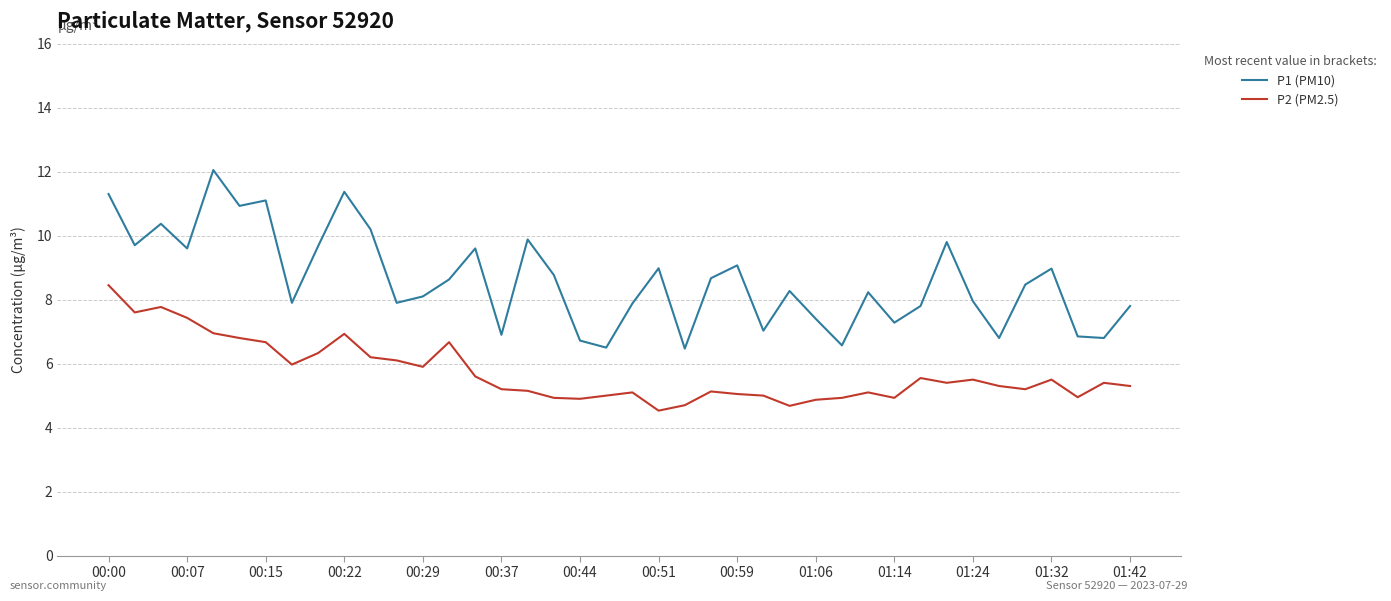

Which series has the largest total across all categories?

P1 (PM10)